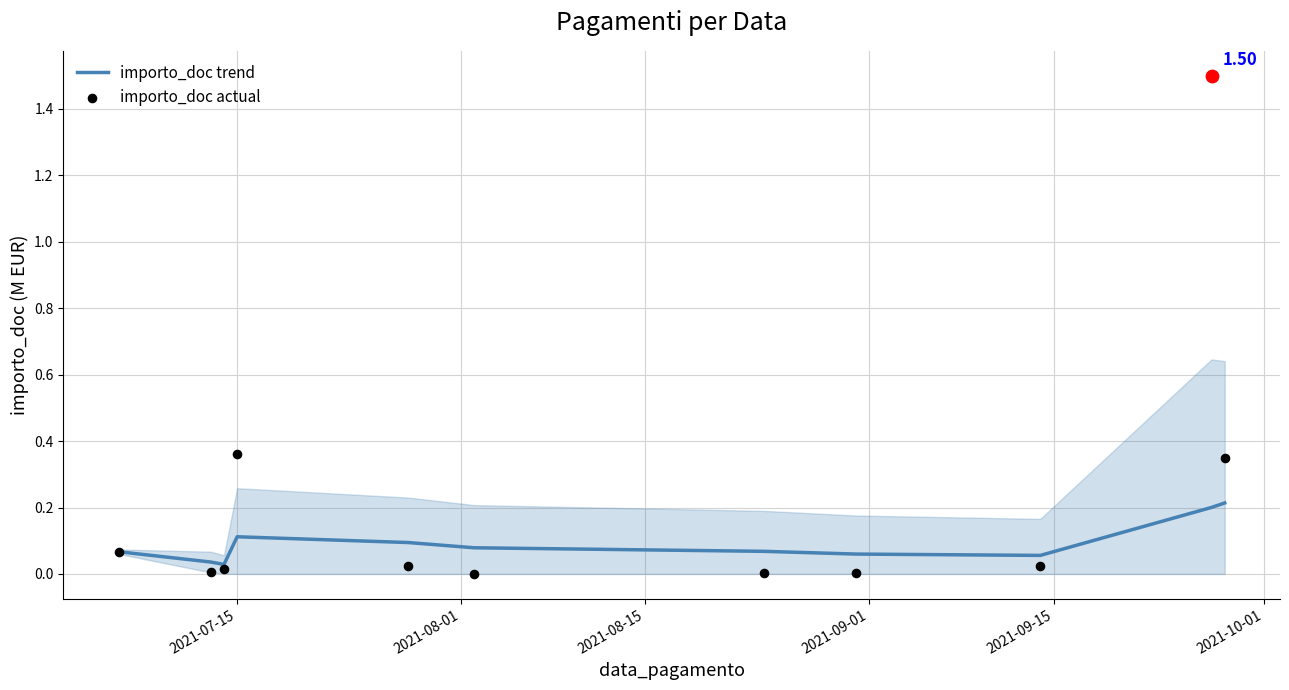

Which series contains the lowest Y value?

importo_doc actual